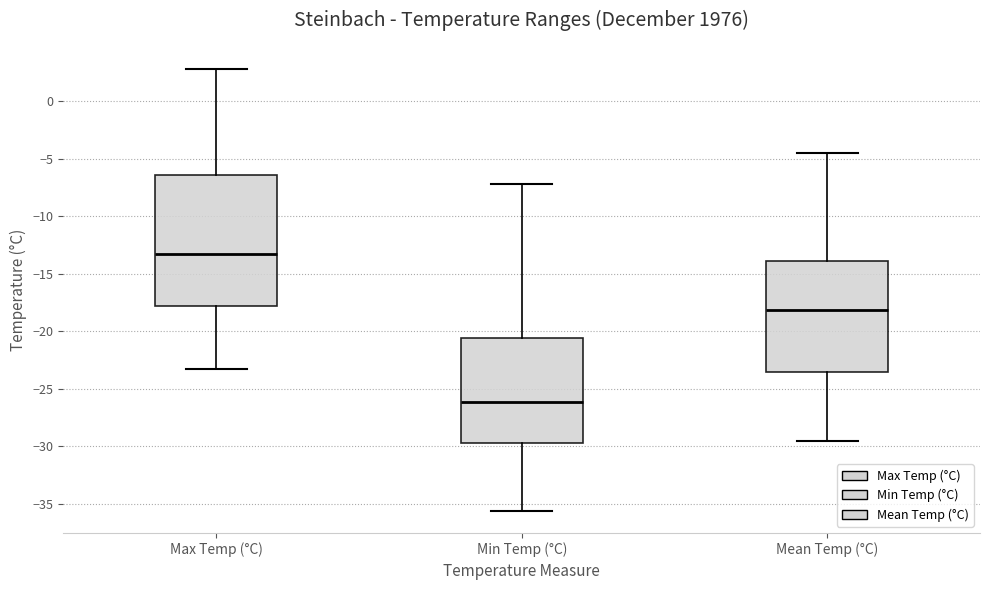

Reading left to right, read every box against the y-axis: the position of its median line, the range the box covers, and the ends of its whiskers. The values are not printed on the chart, so give them approximately, as read against the axis.

Max Temp (°C): median -13.5, box -18.0 to -6.5, whiskers -23.5 to 3.0
Min Temp (°C): median -26.0, box -29.5 to -20.5, whiskers -35.5 to -7.0
Mean Temp (°C): median -18.0, box -23.5 to -14.0, whiskers -29.5 to -4.5